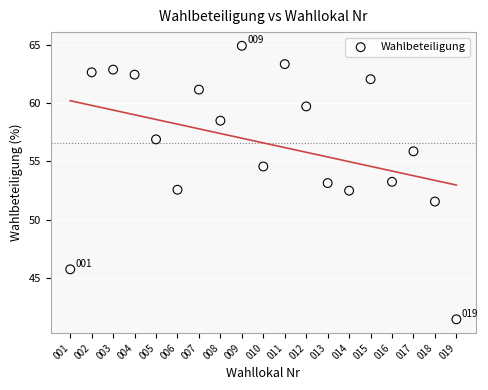

What is the range of X values (max minus min)?

18.0